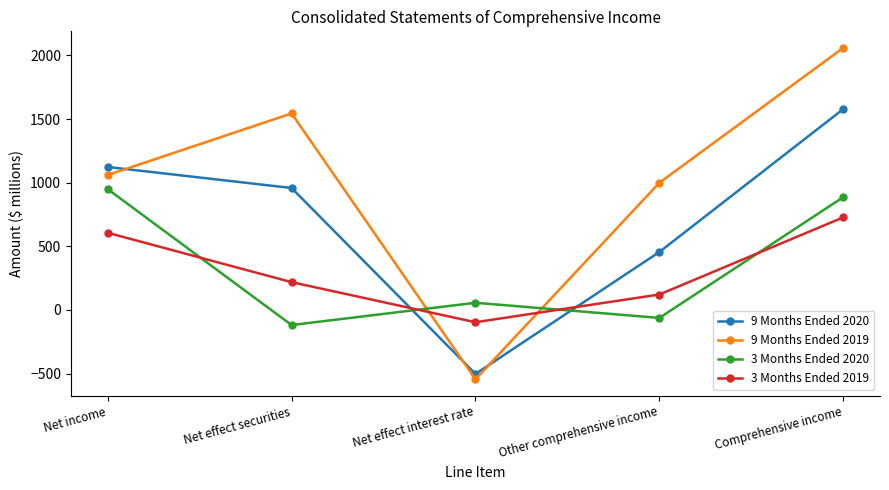

What is the minimum value for 3 Months Ended 2020?

-119